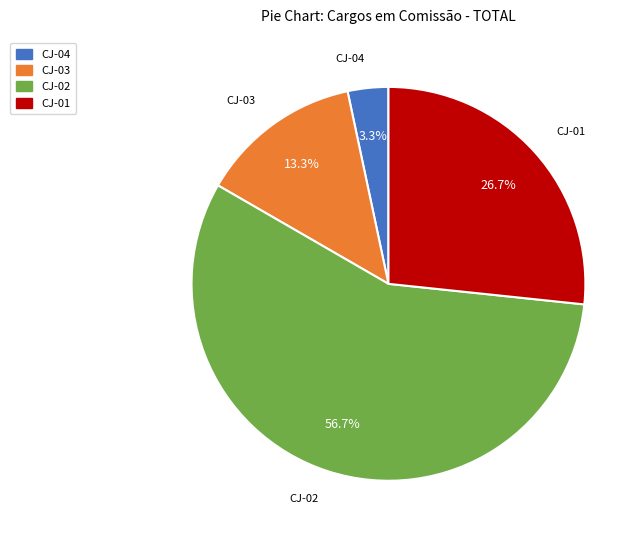

Which slice is the largest?

CJ-02